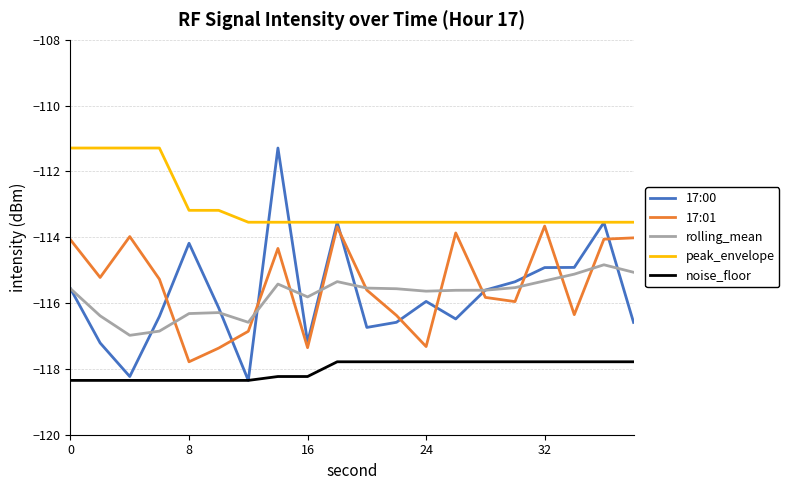

True or false: rolling_mean and noise_floor intersect in this chart.

False